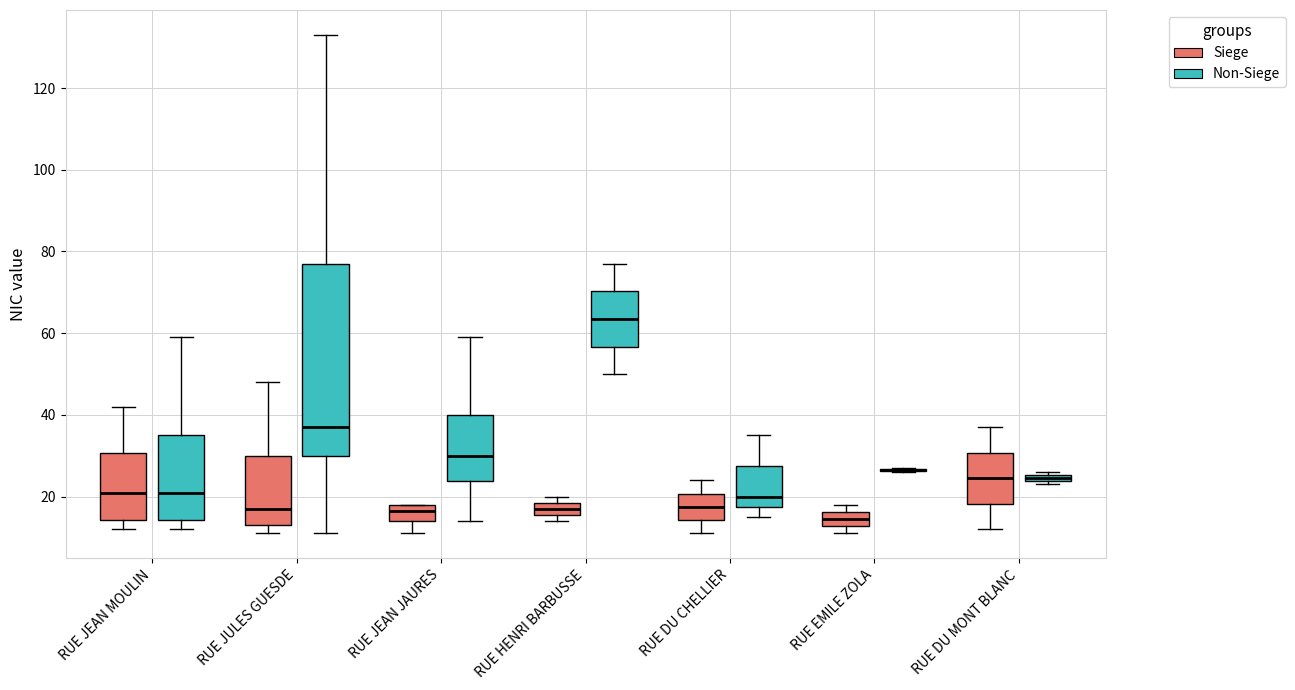

Where is the upper edge of the box for RUE JEAN JAURES (Siege) on the y-axis? The values are not printed on the chart, so give them approximately, as read against the axis.

18